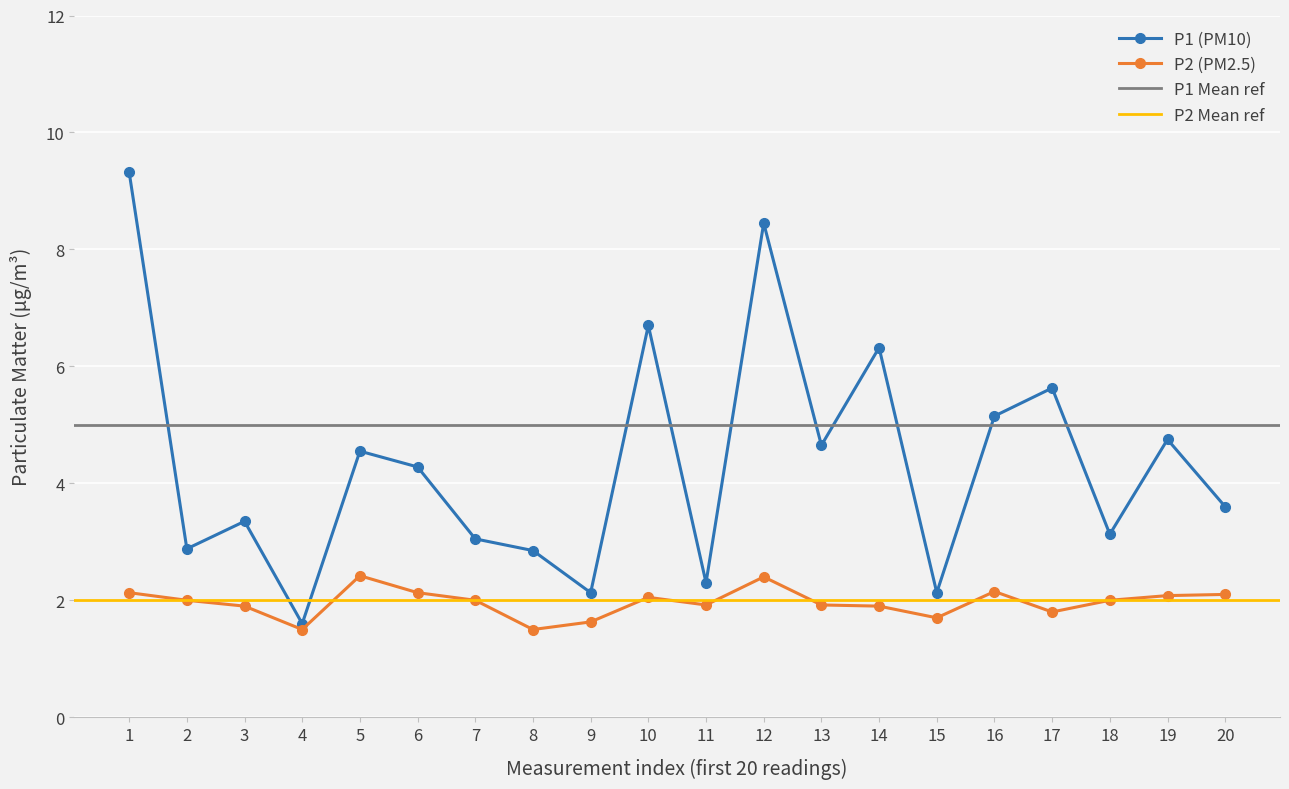

What is the highest value of the P2 (PM2.5) series?

2.4